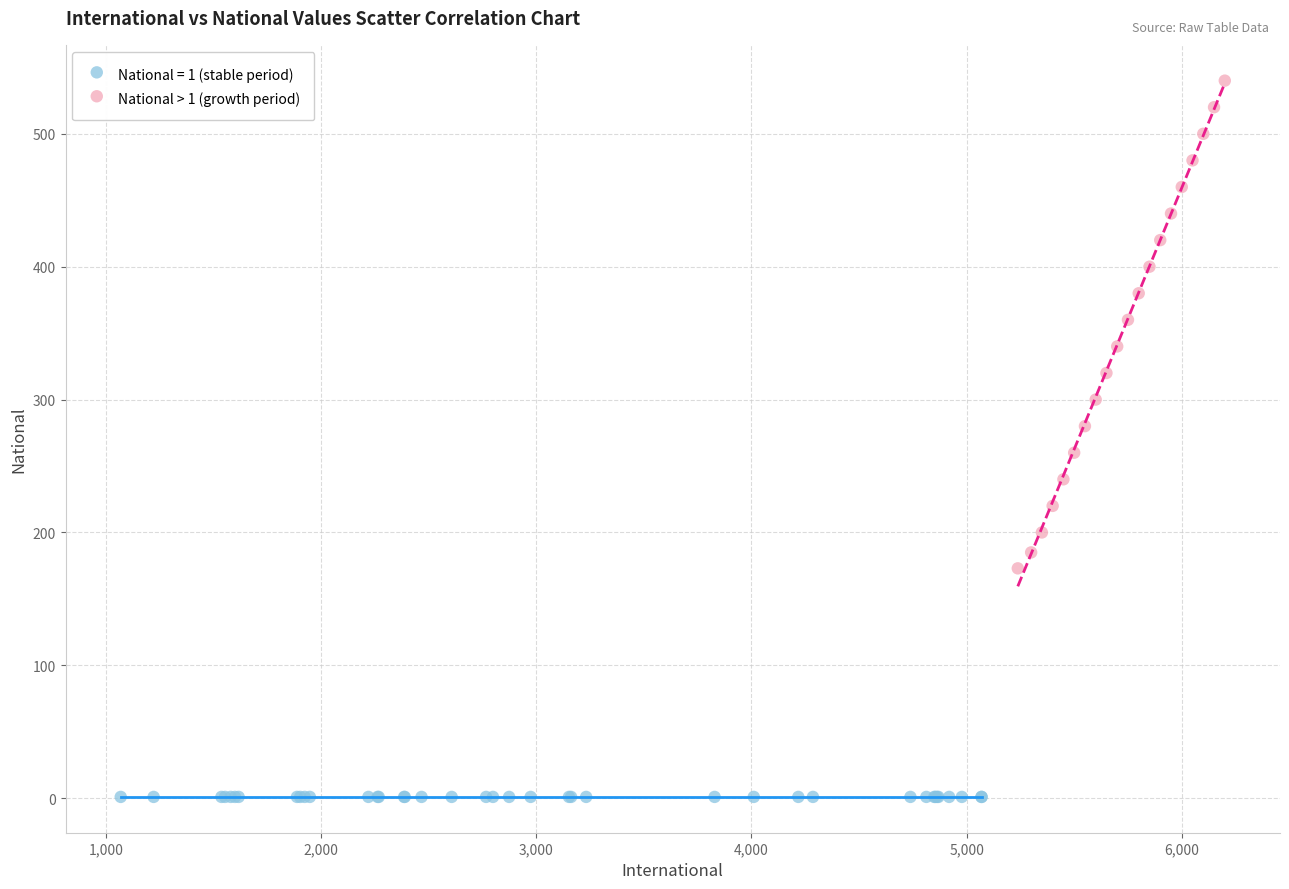

Which series contains the highest Y value?

National > 1 (growth period)